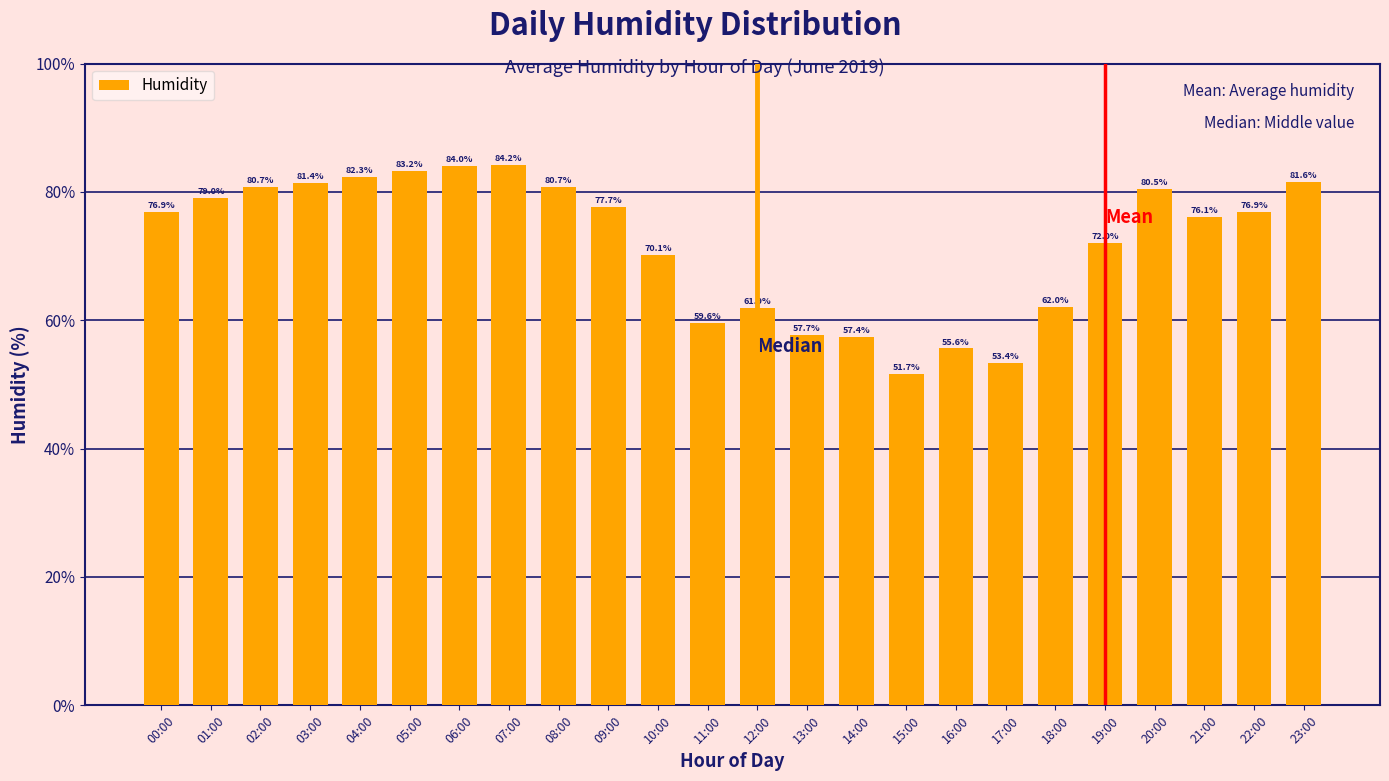

What is the change in value from 06:00 to 10:00?

-13.9